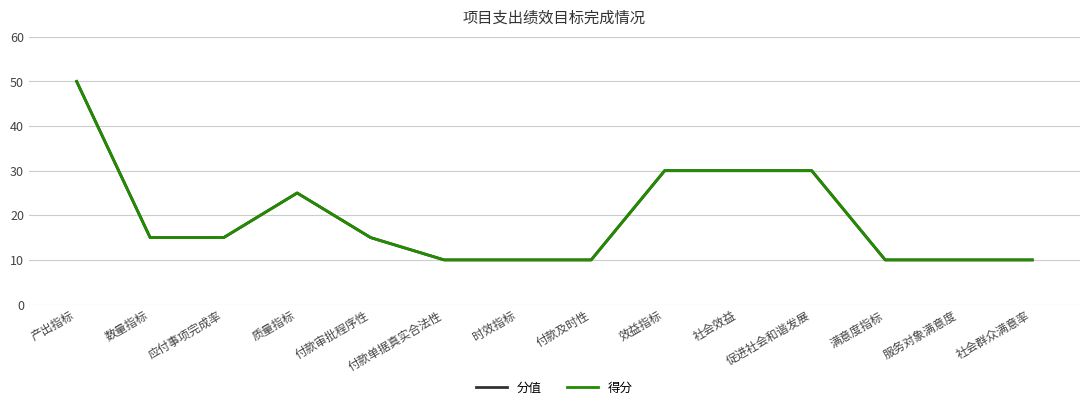

Which series has the widest spread of values?

分值